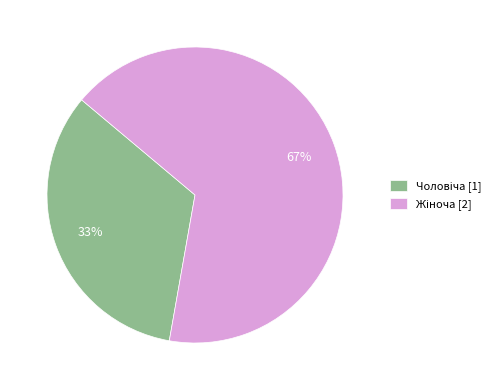

Is there a majority slice in this chart?

Yes